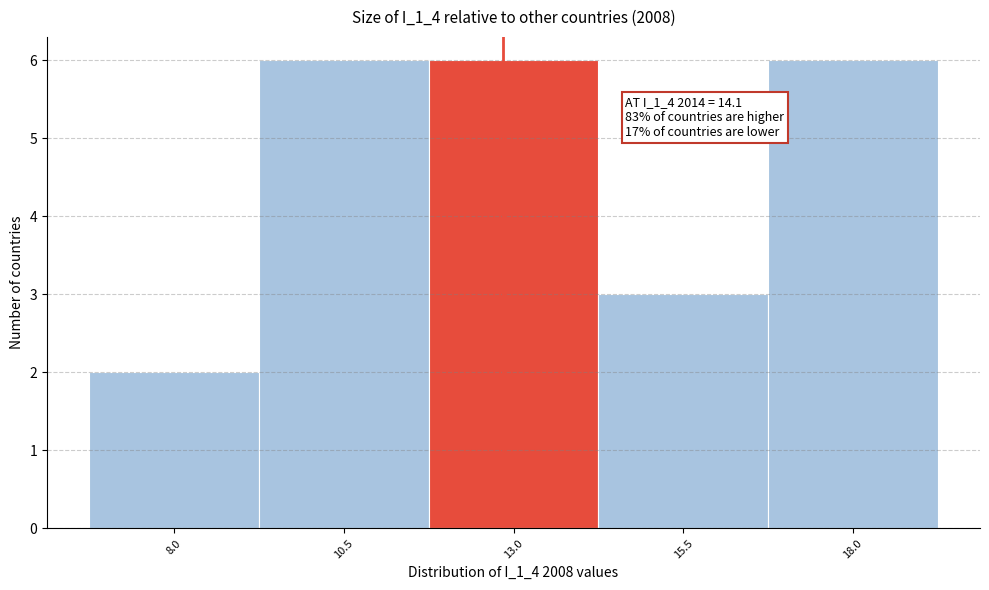

Reading right to left, extract all data points from this chart.

6	3	6	6	2